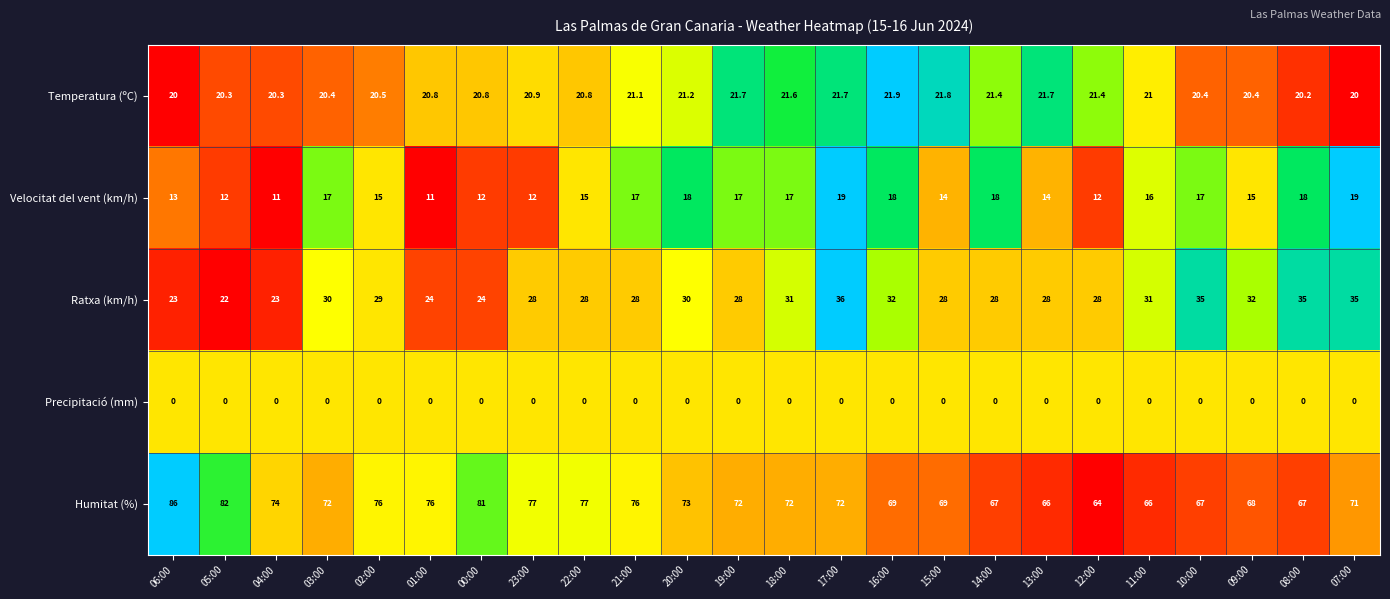

Is it true that Ratxa (km/h) equals 7.4 at 20:00?

False